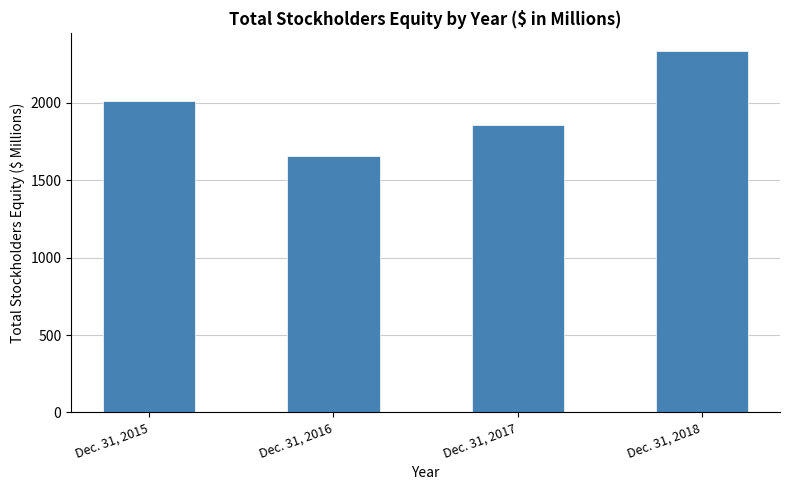

Does the chart contain any negative values?

No